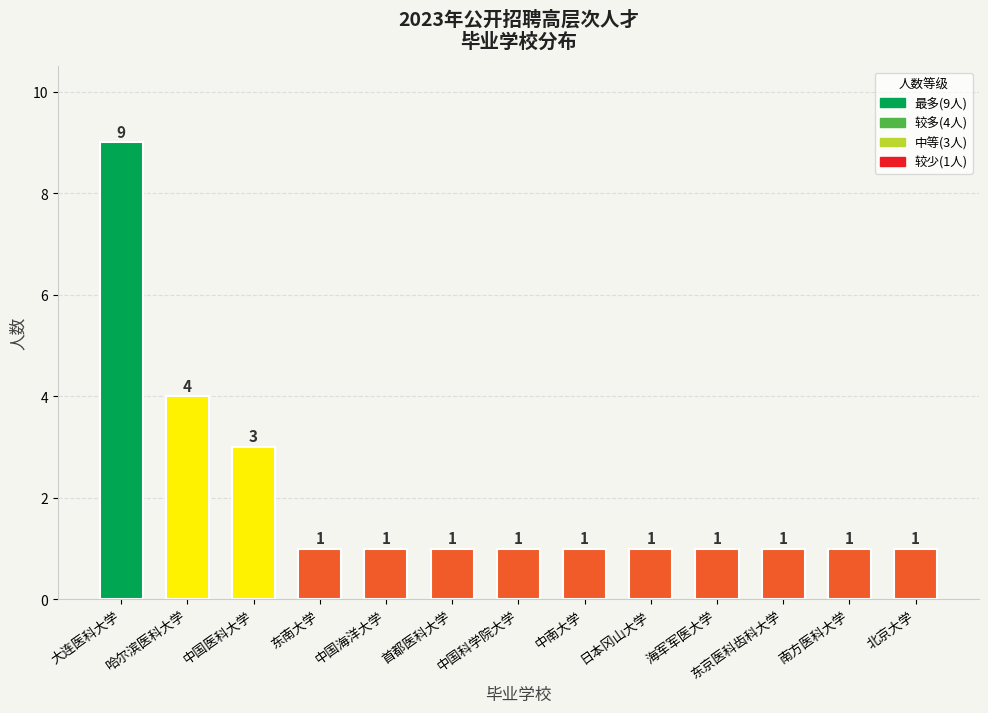

What is the smallest value displayed?

1